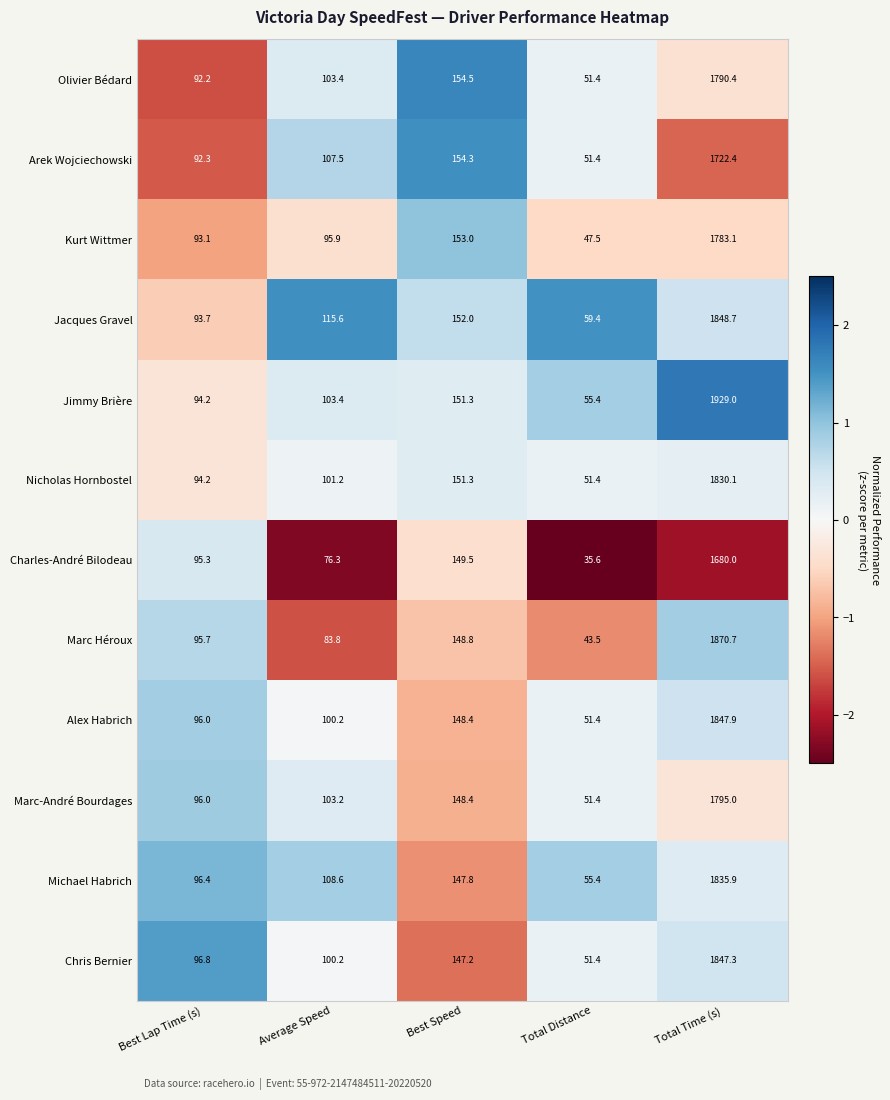

List the series in order of their peak value, highest first.

Jimmy Brière, Marc Héroux, Jacques Gravel, Alex Habrich, Chris Bernier, Michael Habrich, Nicholas Hornbostel, Marc-André Bourdages, Olivier Bédard, Kurt Wittmer, Arek Wojciechowski, Charles-André Bilodeau